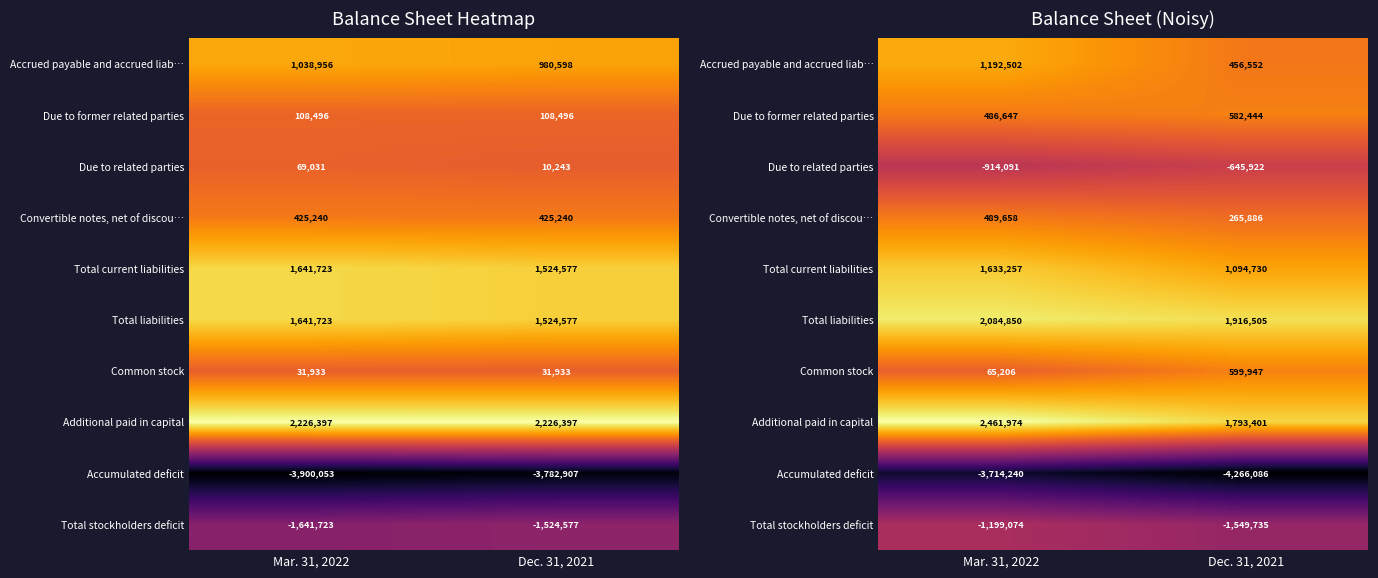

At which label is Convertible notes, net of discou… closest to 377772?

Dec. 31, 2021